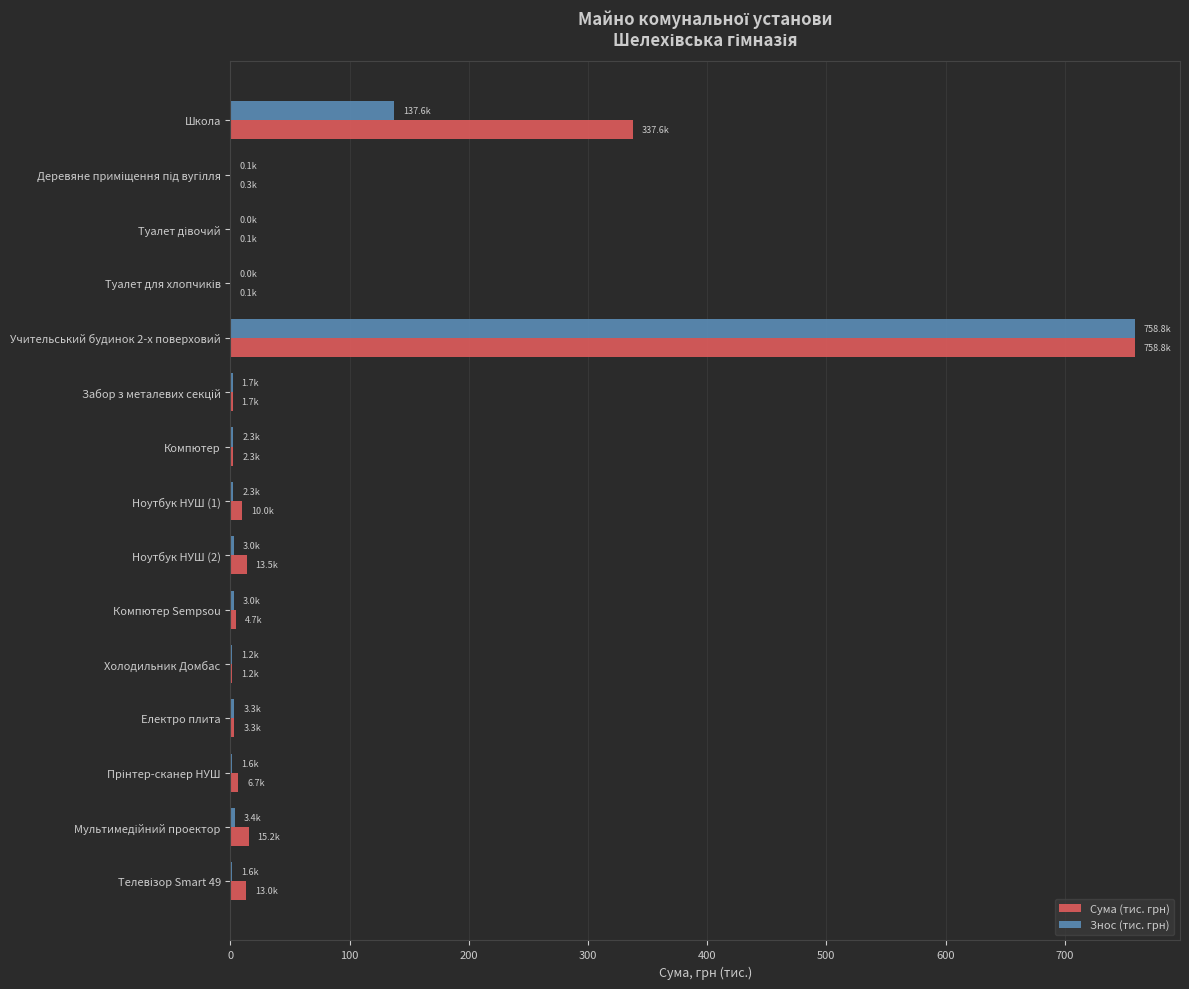

Which category has the highest value in the Сума (тис. грн) series?

Учительський будинок 2-х поверховий